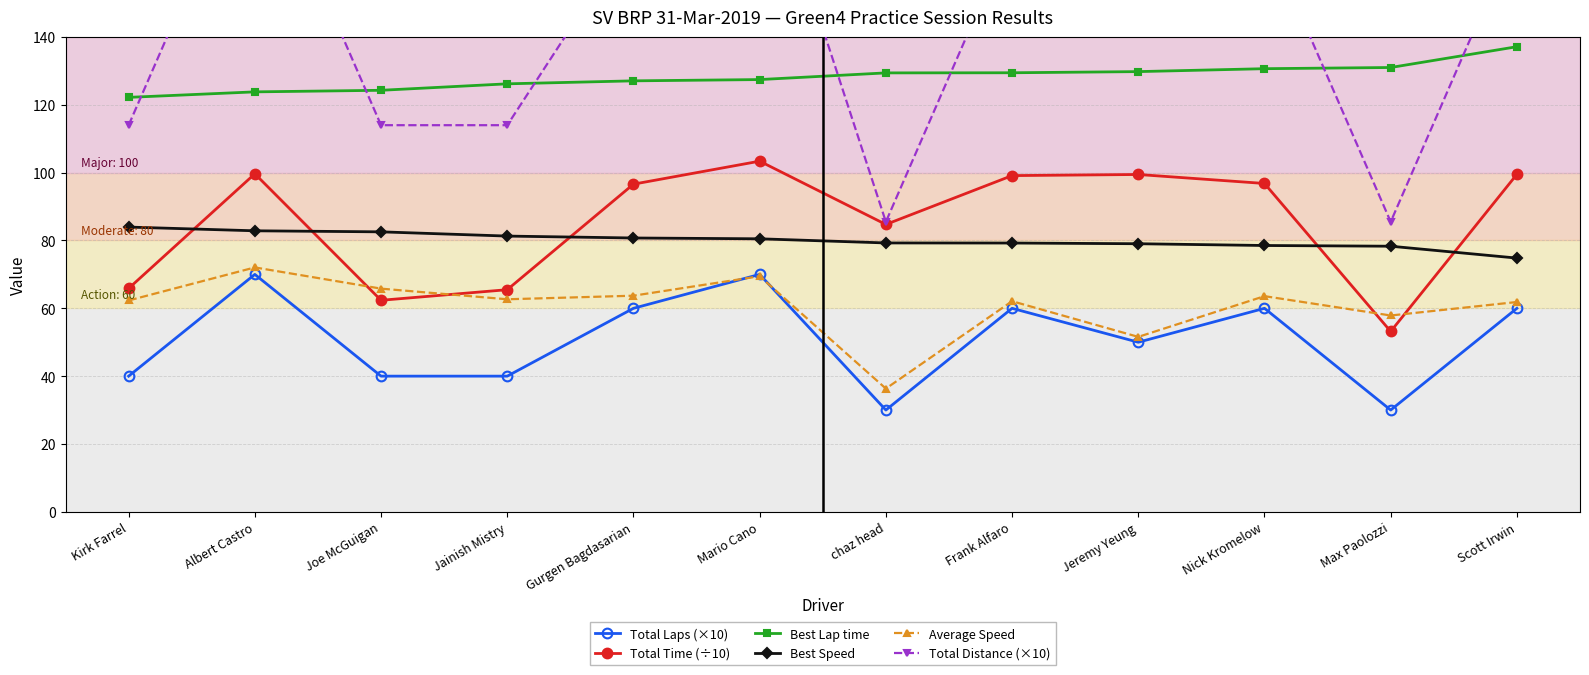

Where is the first local minimum for Total Laps (×10)?

chaz head